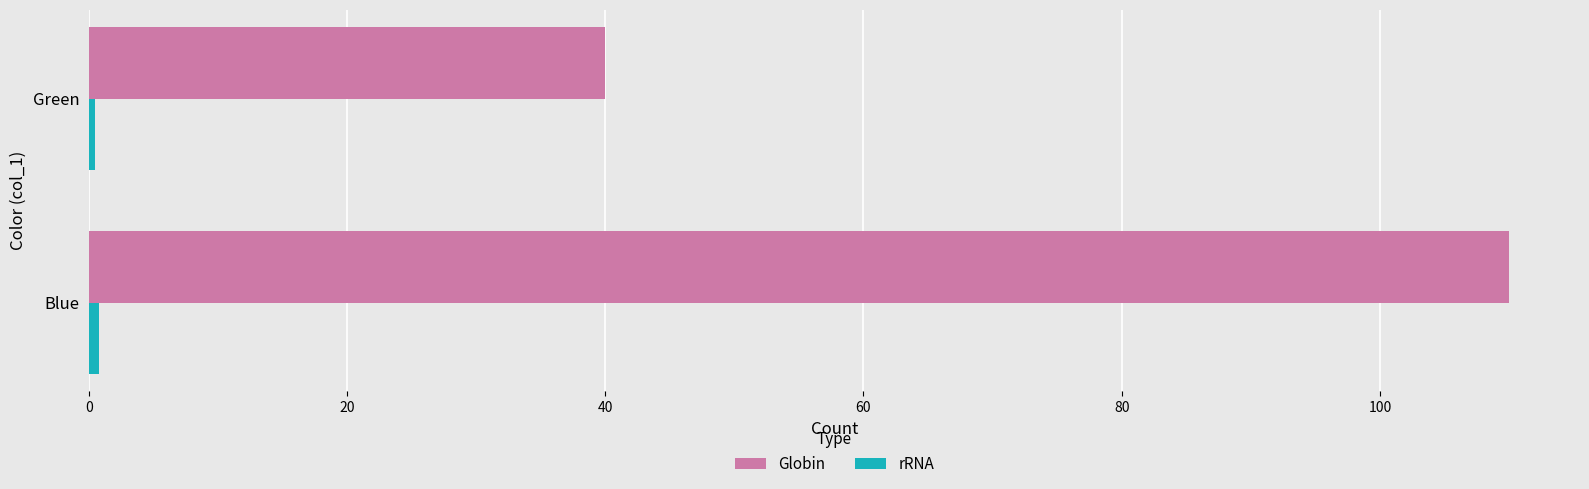

What is the sum of all Globin values?

150.0